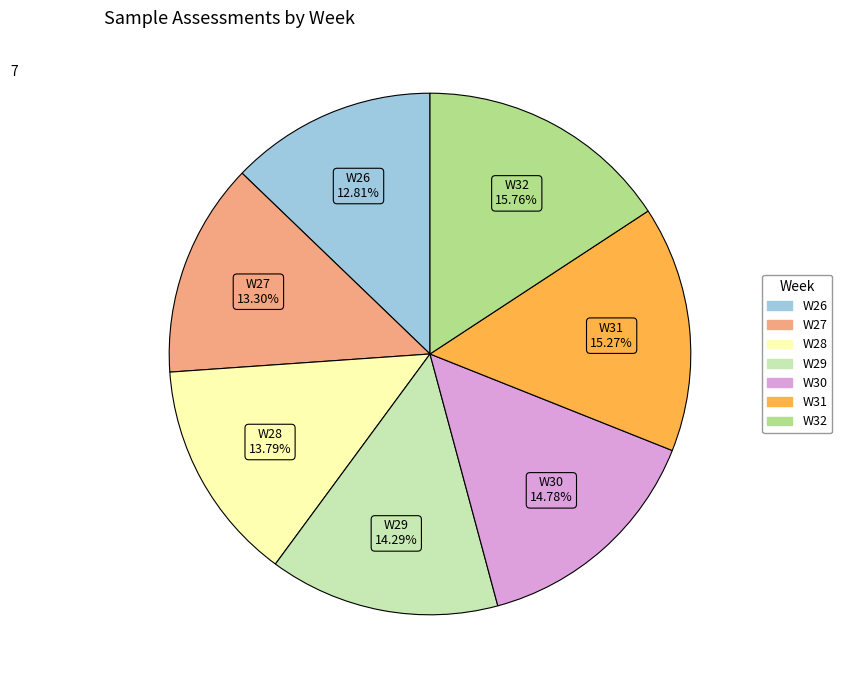

The W32 slice represents 16% of the pie. True or false?

True